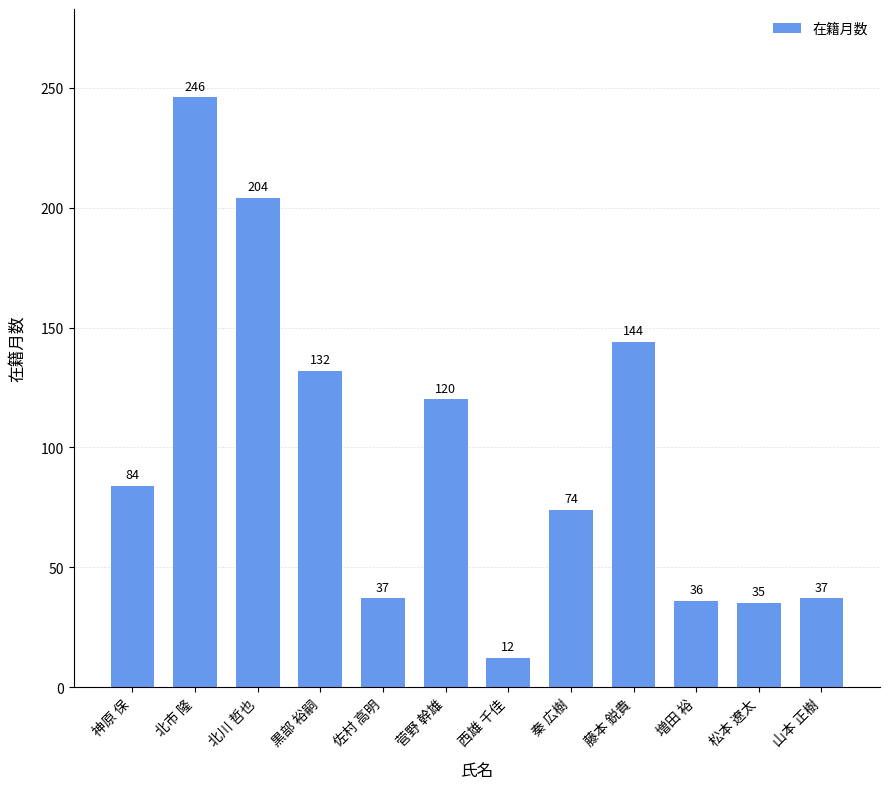

What is the average value?

97